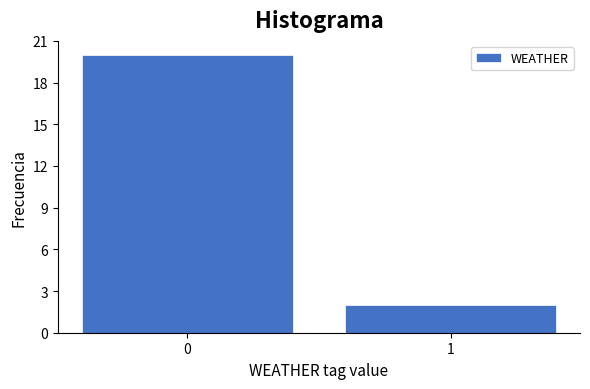

Reading left to right, list all the values displayed in this chart.

0=20	1=2